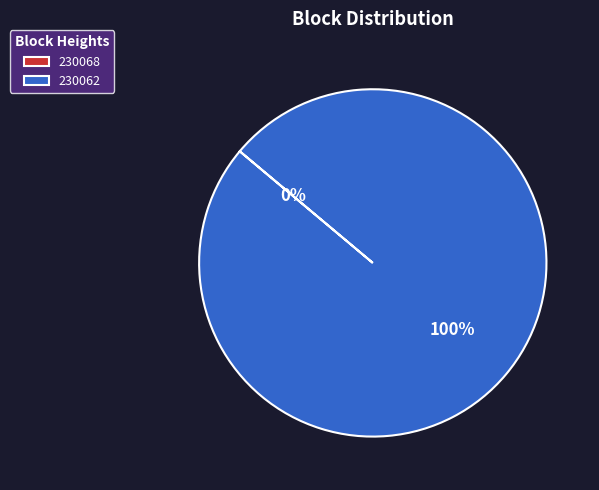

The 230068 slice represents 0% of the pie. True or false?

True